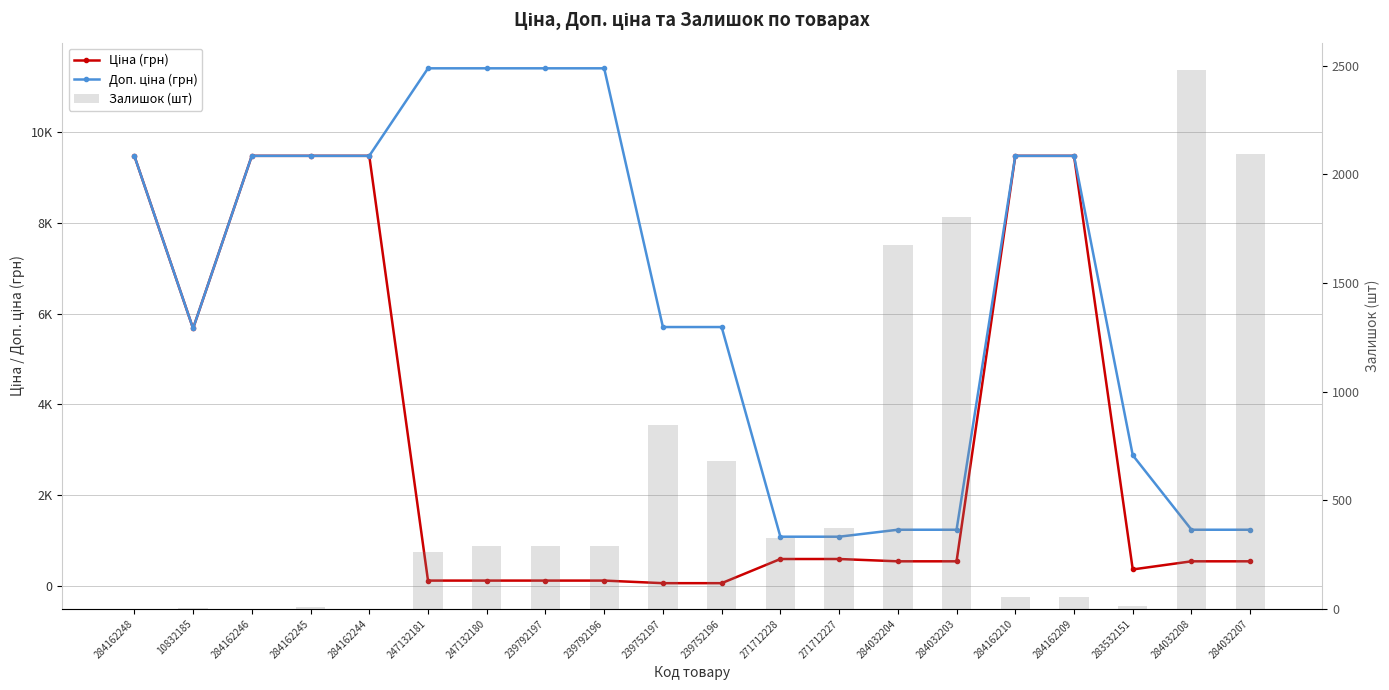

What is the total value across all series at 284162209?

19013.1